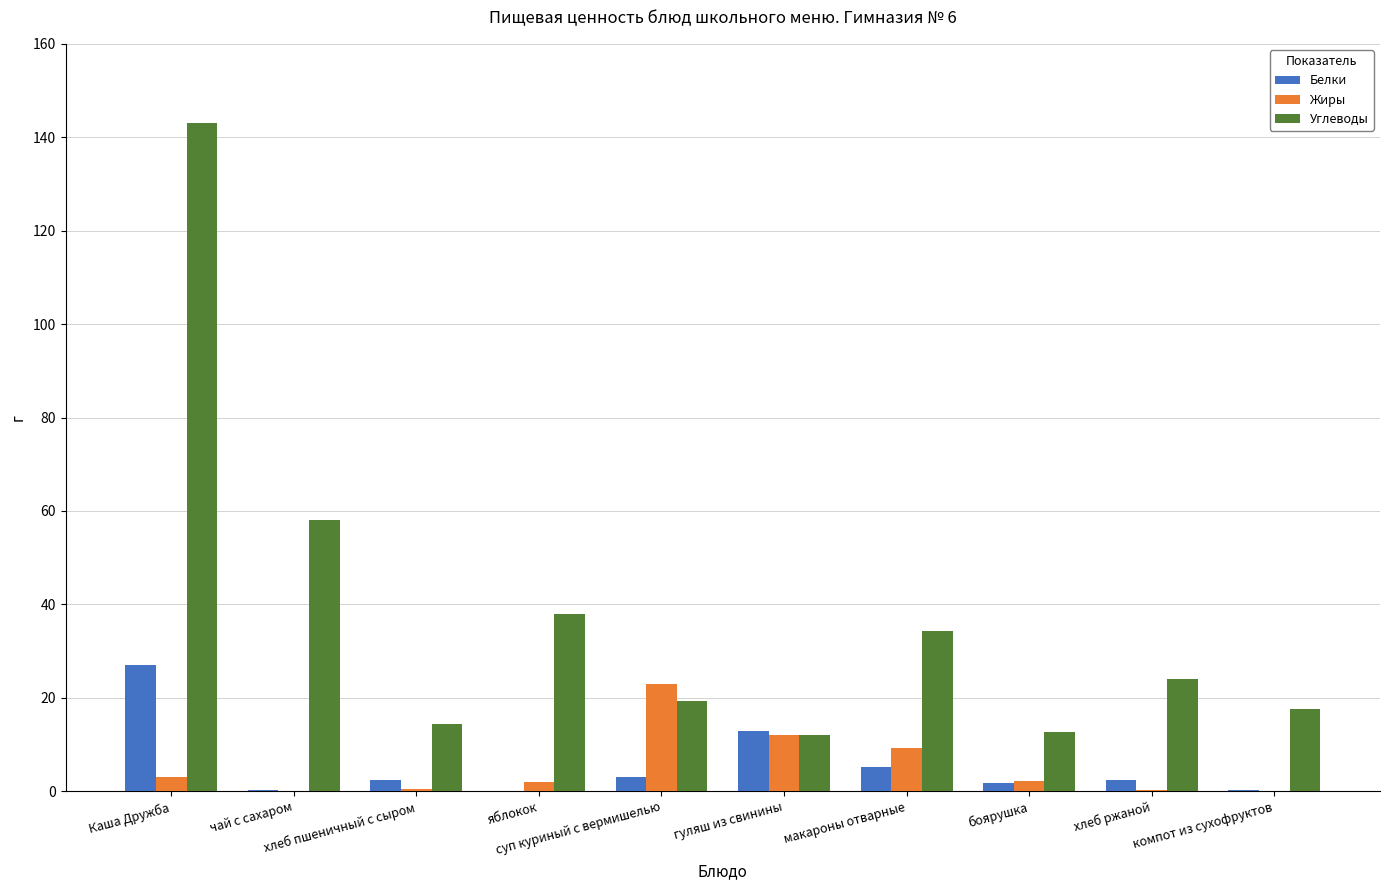

Which series has the largest total across all categories?

Углеводы